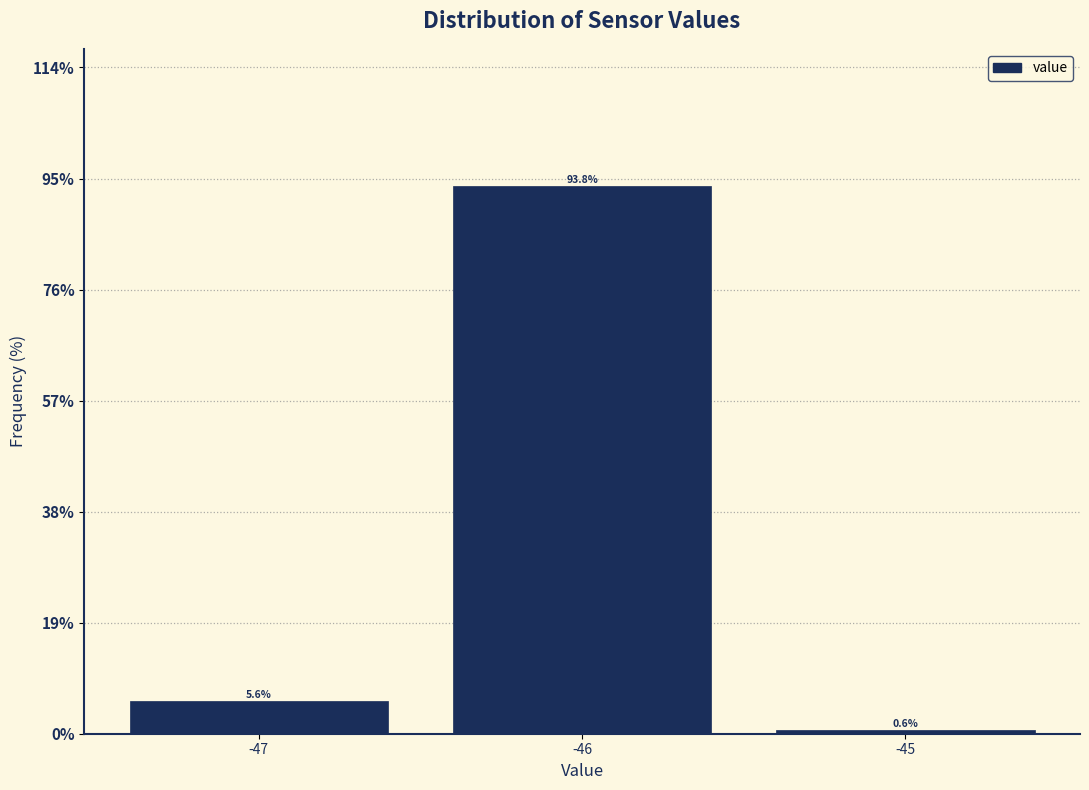

Over which range of the x-axis is the bar tallest?

-46.5 to -45.5